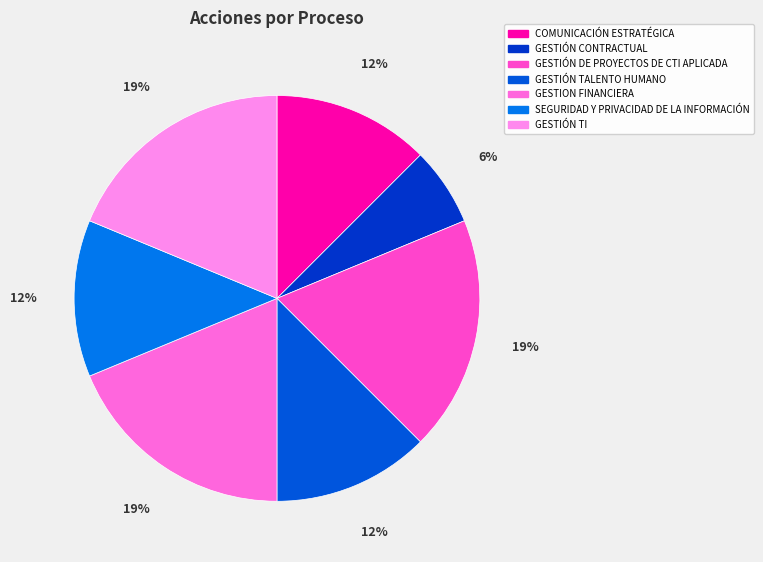

Which slice is the smallest?

GESTIÓN CONTRACTUAL